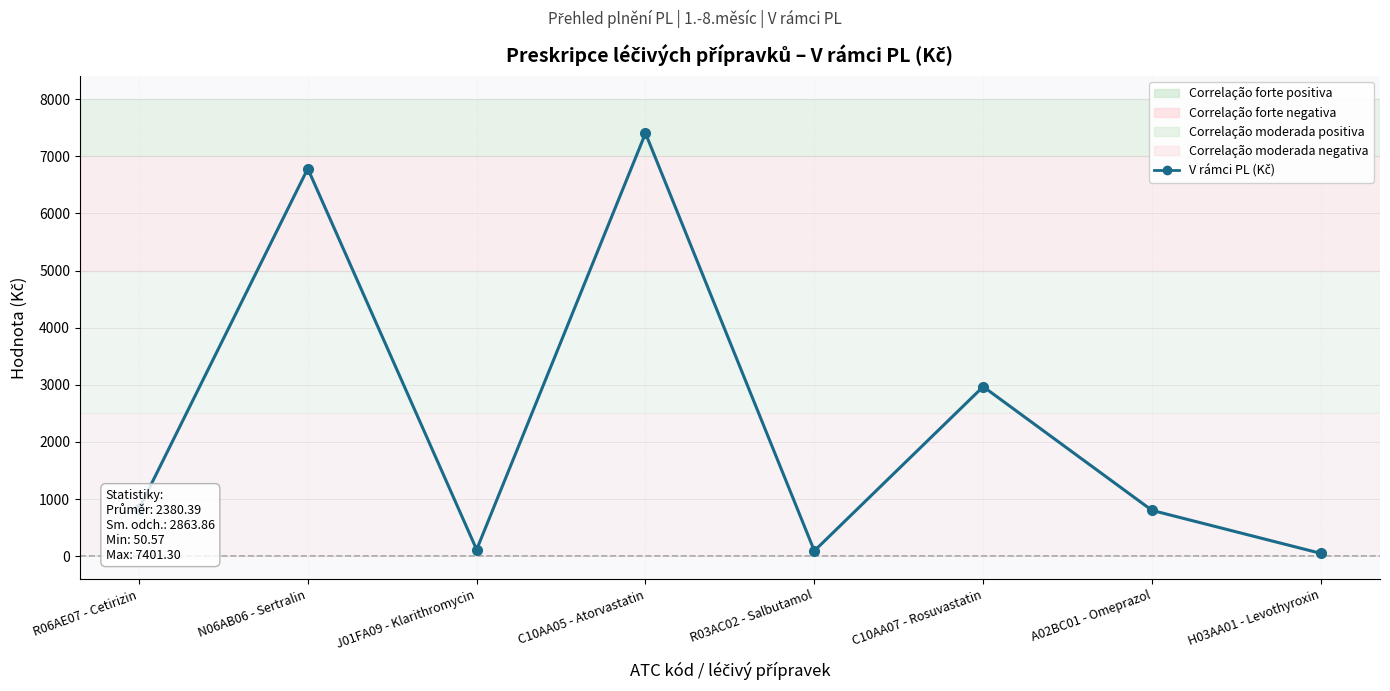

Reading right to left, extract all data points from this chart.

50.6	802.7	2967.9	94.8	7401.3	116.8	6782.6	826.4